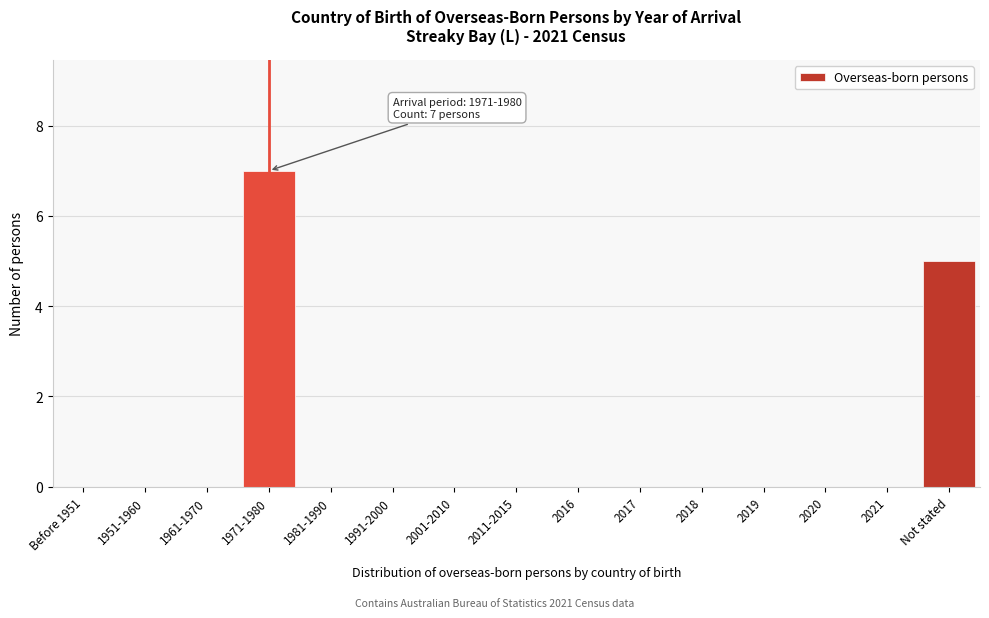

Reading right to left, extract all data points from this chart.

Not stated=5	2021=0	2020=0	2019=0	2018=0	2017=0	2016=0	2011-2015=0	2001-2010=0	1991-2000=0	1981-1990=0	1971-1980=7	1961-1970=0	1951-1960=0	Before 1951=0